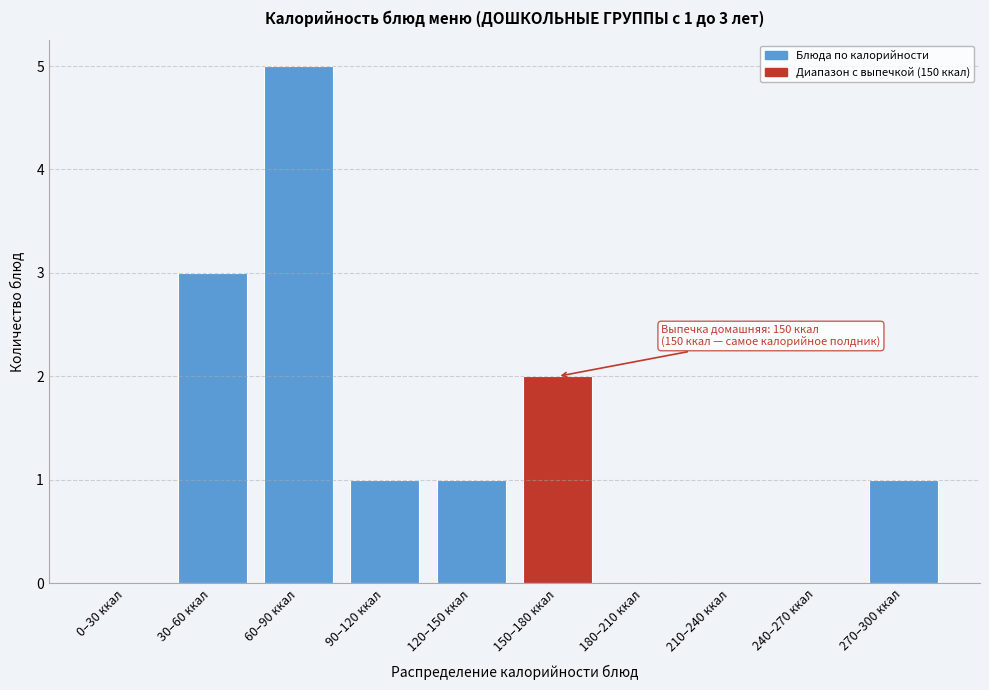

Reading right to left, extract all data points from this chart.

270–300 ккал=1	240–270 ккал=0	210–240 ккал=0	180–210 ккал=0	150–180 ккал=2	120–150 ккал=1	90–120 ккал=1	60–90 ккал=5	30–60 ккал=3	0–30 ккал=0